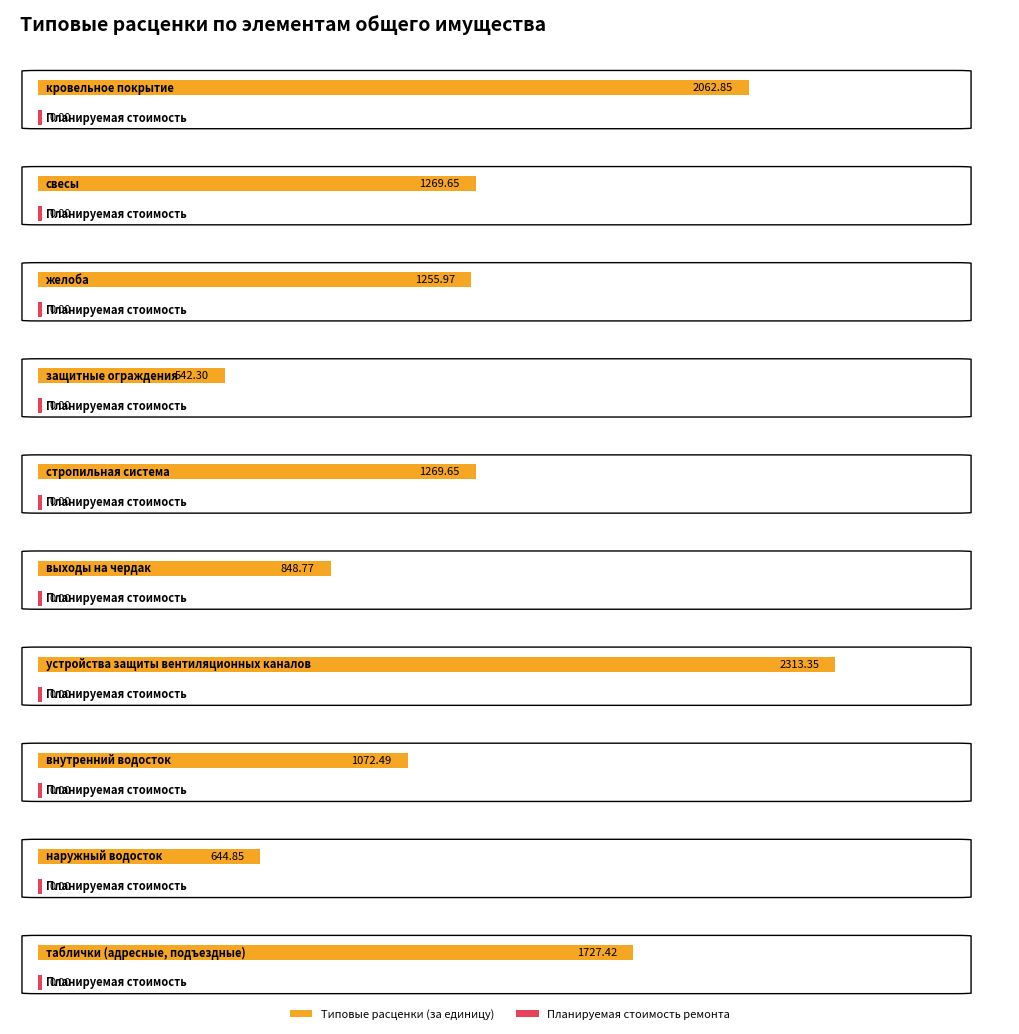

How many values in the Типовые расценки (за единицу) series exceed 1269?

5